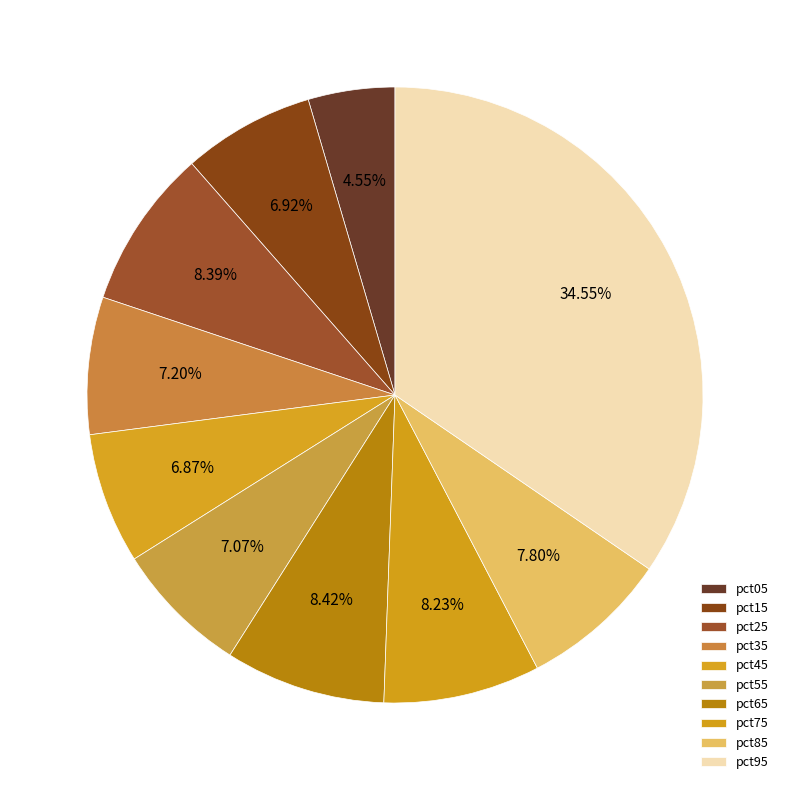

Count the number of slices in the pie.

10